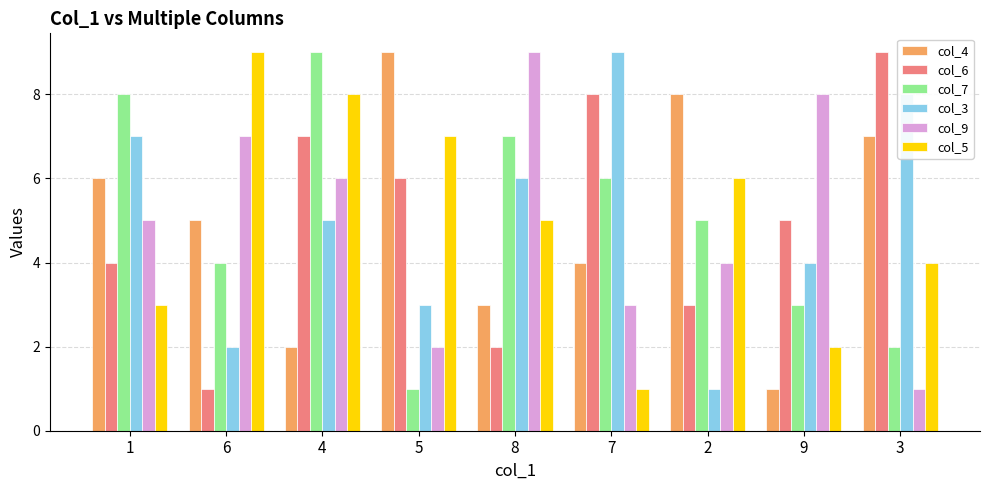

At how many categories does at least one series exceed 2?

9